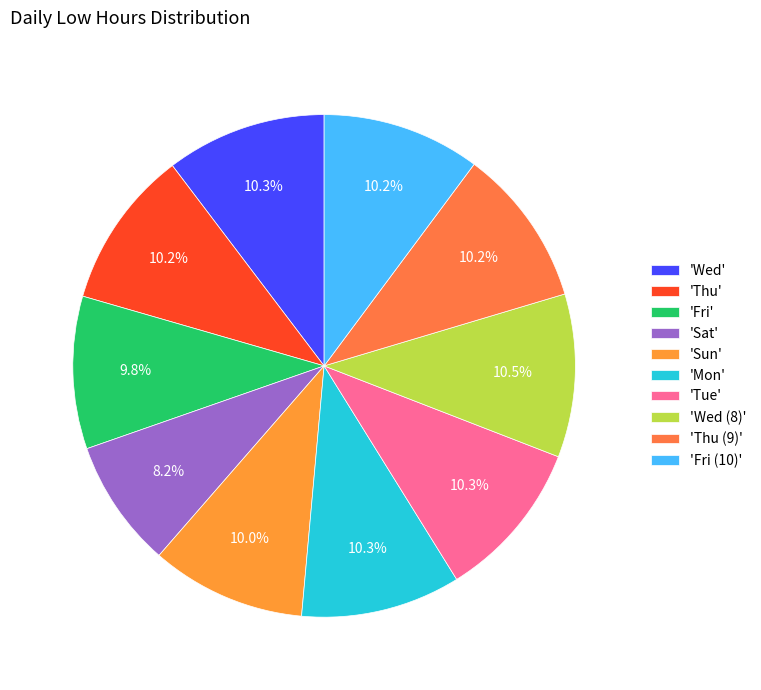

Is there a majority slice in this chart?

No